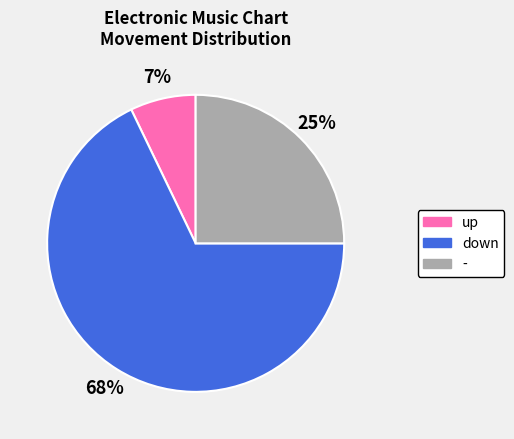

What is the largest slice in the pie chart?

down